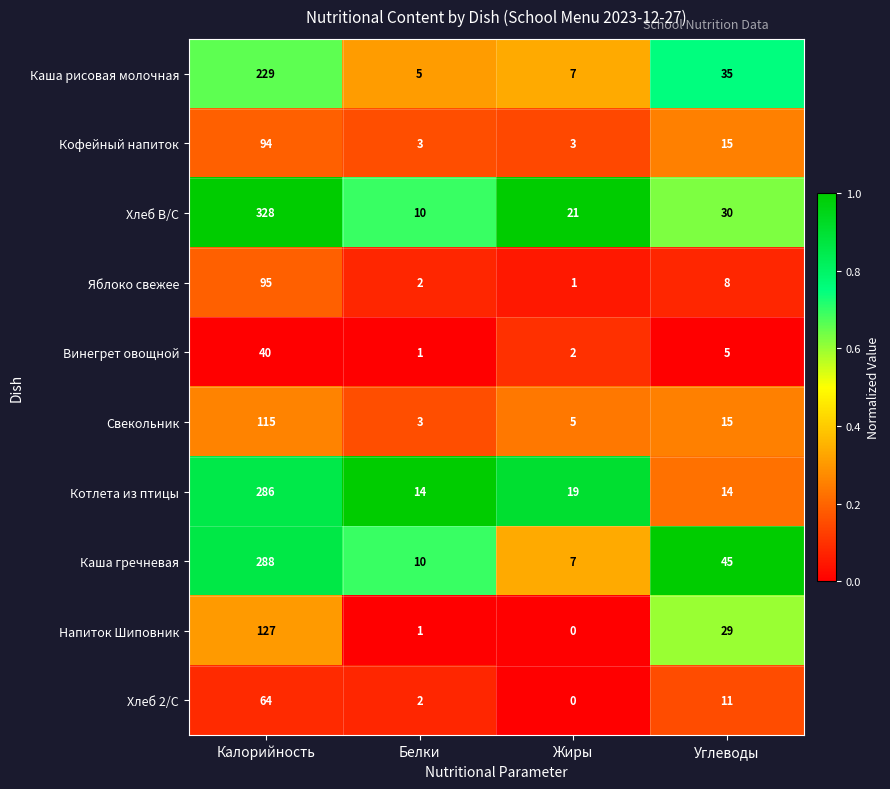

Which series has the largest total across all categories?

Хлеб В/С